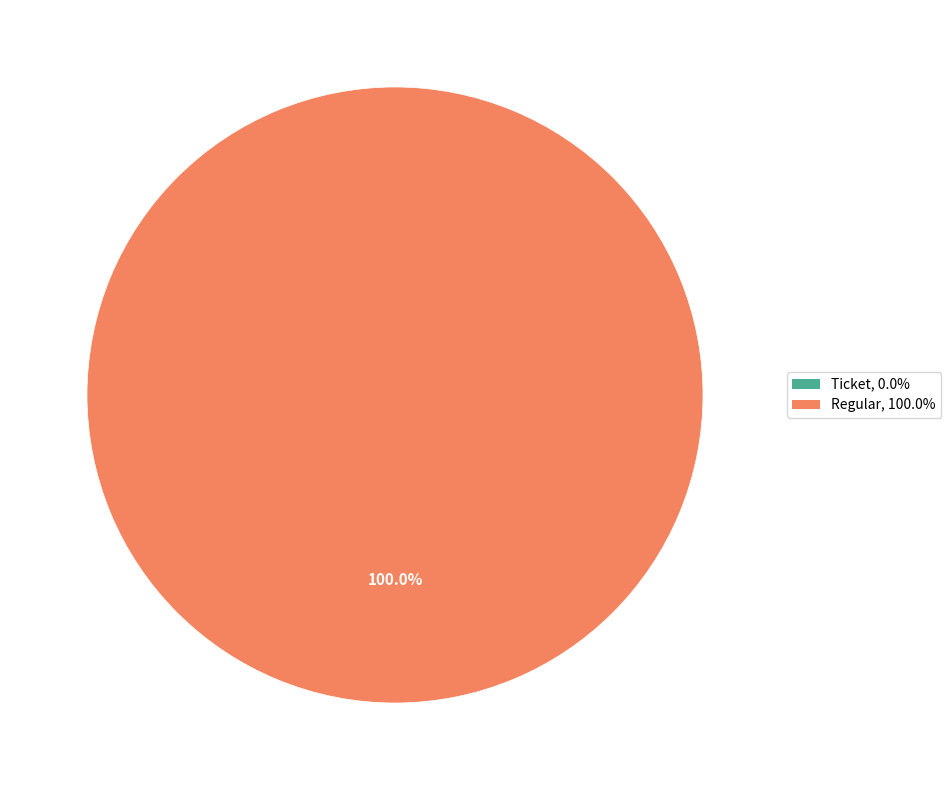

The Regular slice represents 100% of the pie. True or false?

True